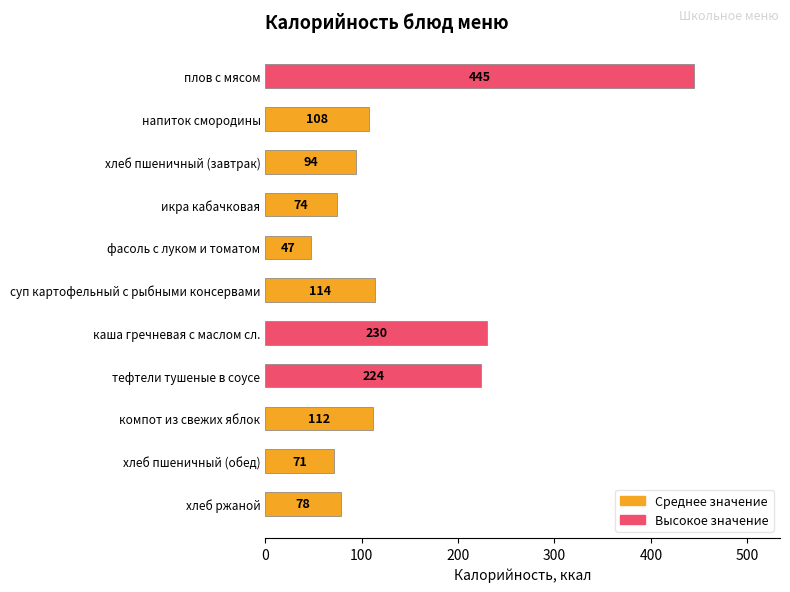

Are the bars grouped side by side (vs. stacked)?

No